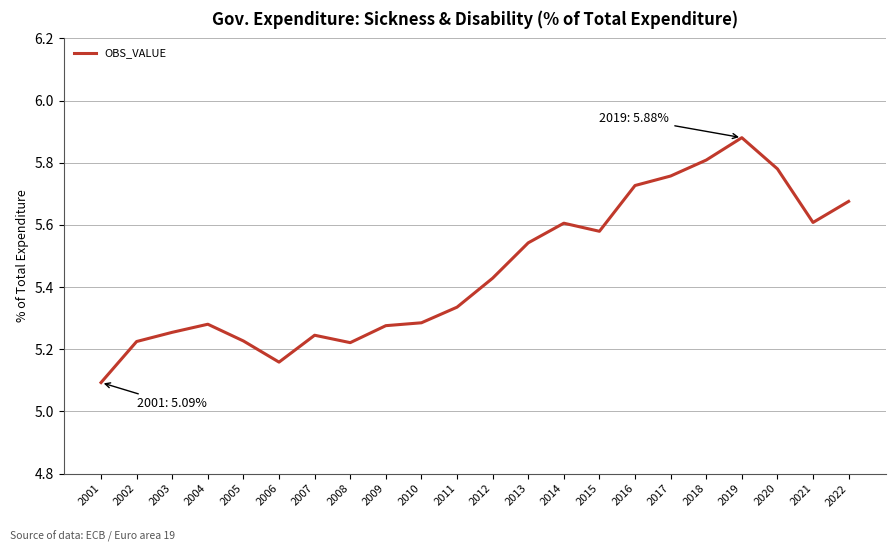

At which label is the value closest to 5?

2001